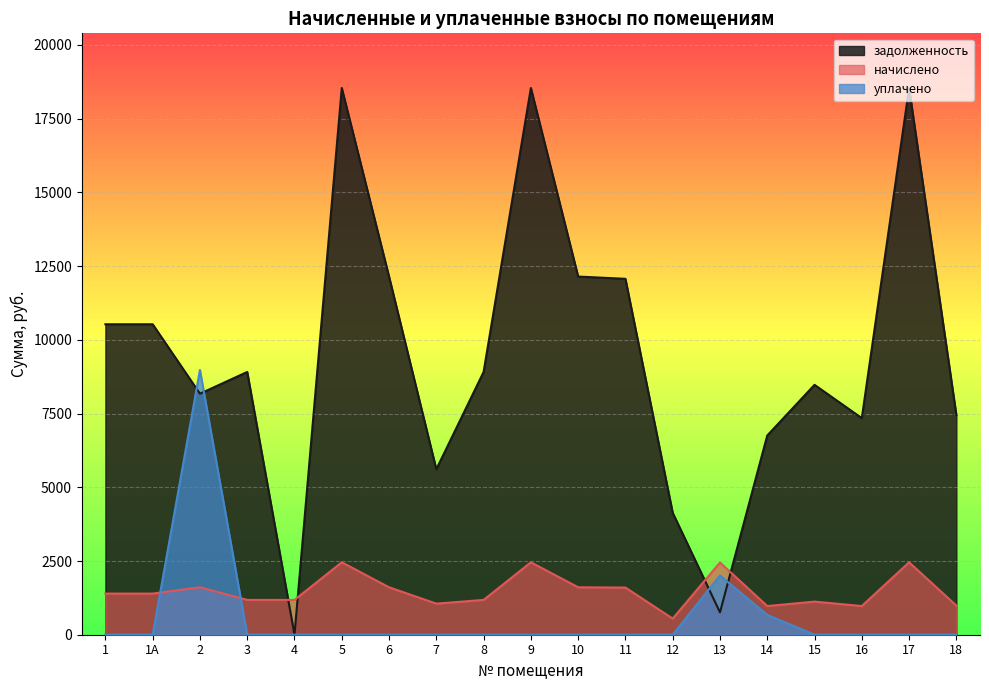

Which series has the widest spread of values?

задолженность